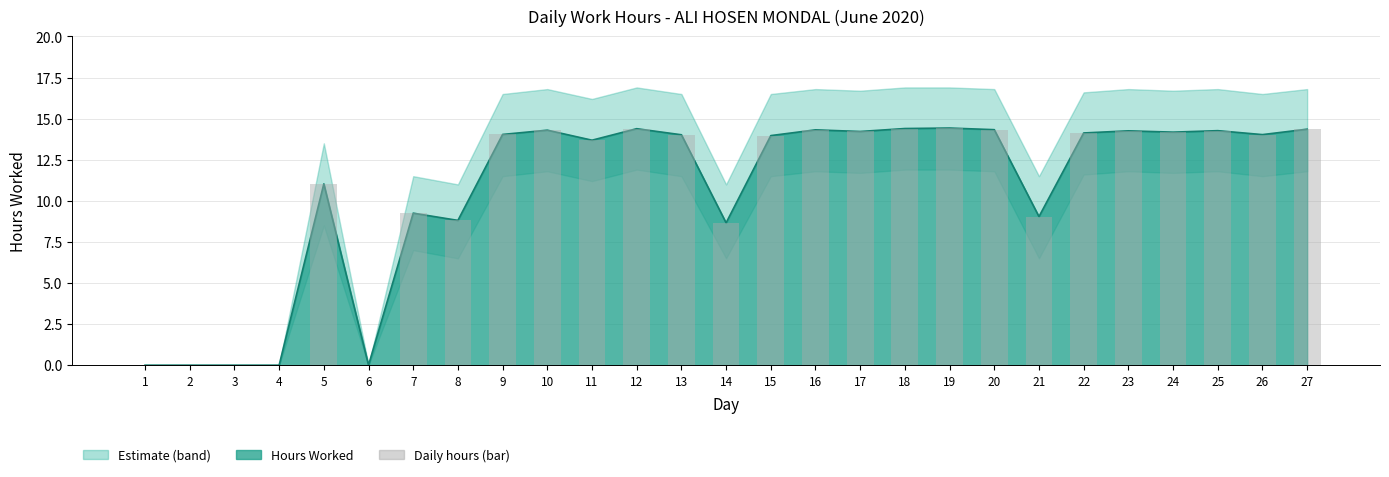

Which has a higher value, 15 or 16?

16